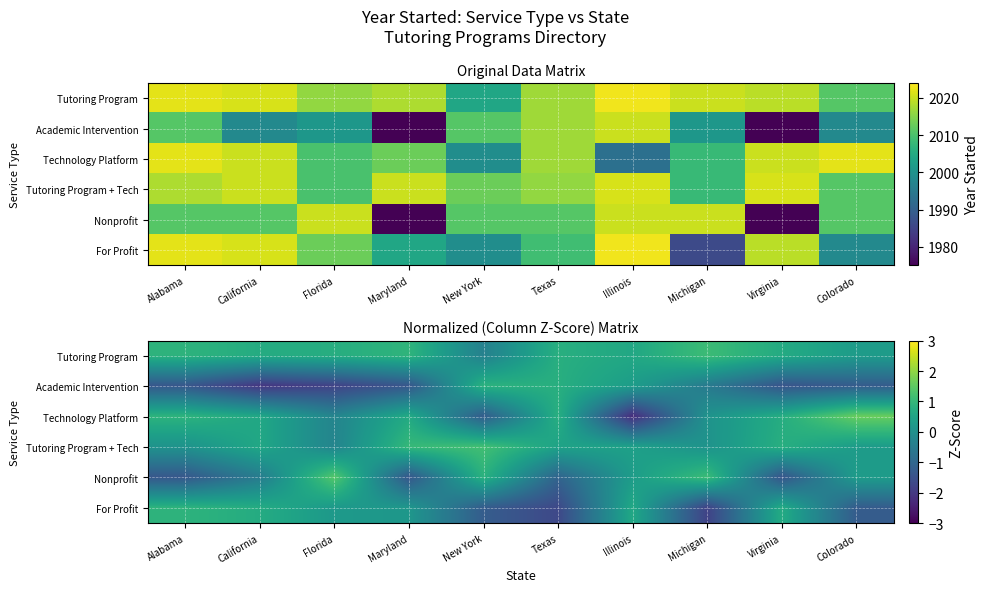

At which label is Tutoring Program closest to 0?

Colorado